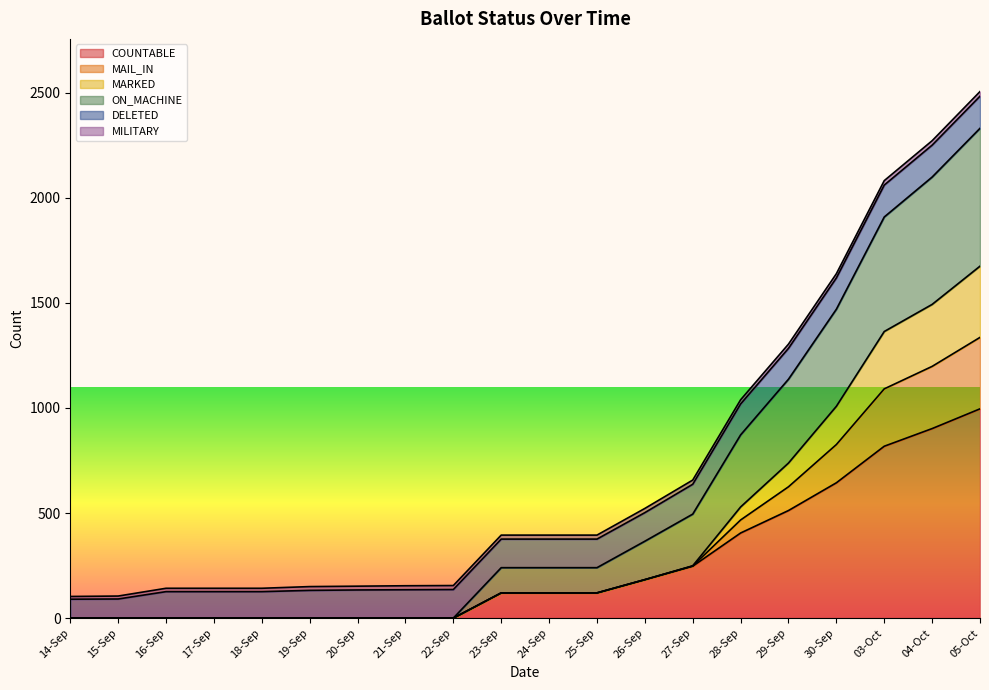

What is the label of the 20th point from the right?

14-Sep